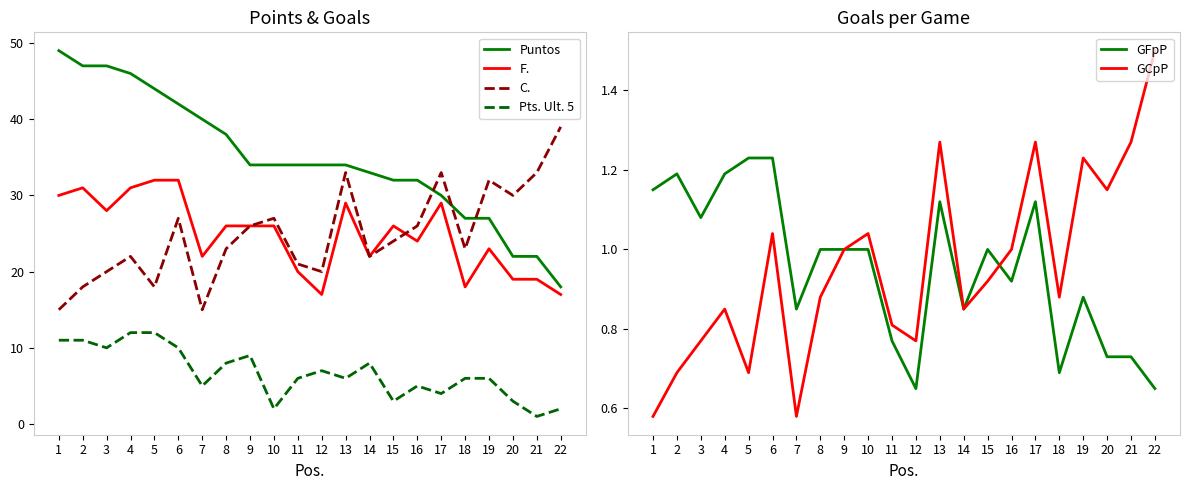

Reading left to right, what are all the values shown in this chart?

Puntos: 1=49.0	2=47.0	3=47.0	4=46.0	5=44.0	6=42.0	7=40.0	8=38.0	9=34.0	10=34.0	11=34.0	12=34.0	13=34.0	14=33.0	15=32.0	16=32.0	17=30.0	18=27.0	19=27.0	20=22.0	21=22.0	22=18.0
F.: 1=30.0	2=31.0	3=28.0	4=31.0	5=32.0	6=32.0	7=22.0	8=26.0	9=26.0	10=26.0	11=20.0	12=17.0	13=29.0	14=22.0	15=26.0	16=24.0	17=29.0	18=18.0	19=23.0	20=19.0	21=19.0	22=17.0
C.: 1=15.0	2=18.0	3=20.0	4=22.0	5=18.0	6=27.0	7=15.0	8=23.0	9=26.0	10=27.0	11=21.0	12=20.0	13=33.0	14=22.0	15=24.0	16=26.0	17=33.0	18=23.0	19=32.0	20=30.0	21=33.0	22=39.0
Pts. Ult. 5: 1=11.0	2=11.0	3=10.0	4=12.0	5=12.0	6=10.0	7=5.0	8=8.0	9=9.0	10=2.0	11=6.0	12=7.0	13=6.0	14=8.0	15=3.0	16=5.0	17=4.0	18=6.0	19=6.0	20=3.0	21=1.0	22=2.0
GFpP: 1=1.1	2=1.2	3=1.1	4=1.2	5=1.2	6=1.2	7=0.8	8=1.0	9=1.0	10=1.0	11=0.8	12=0.7	13=1.1	14=0.8	15=1.0	16=0.9	17=1.1	18=0.7	19=0.9	20=0.7	21=0.7	22=0.7
GCpP: 1=0.6	2=0.7	3=0.8	4=0.8	5=0.7	6=1.0	7=0.6	8=0.9	9=1.0	10=1.0	11=0.8	12=0.8	13=1.3	14=0.8	15=0.9	16=1.0	17=1.3	18=0.9	19=1.2	20=1.1	21=1.3	22=1.5